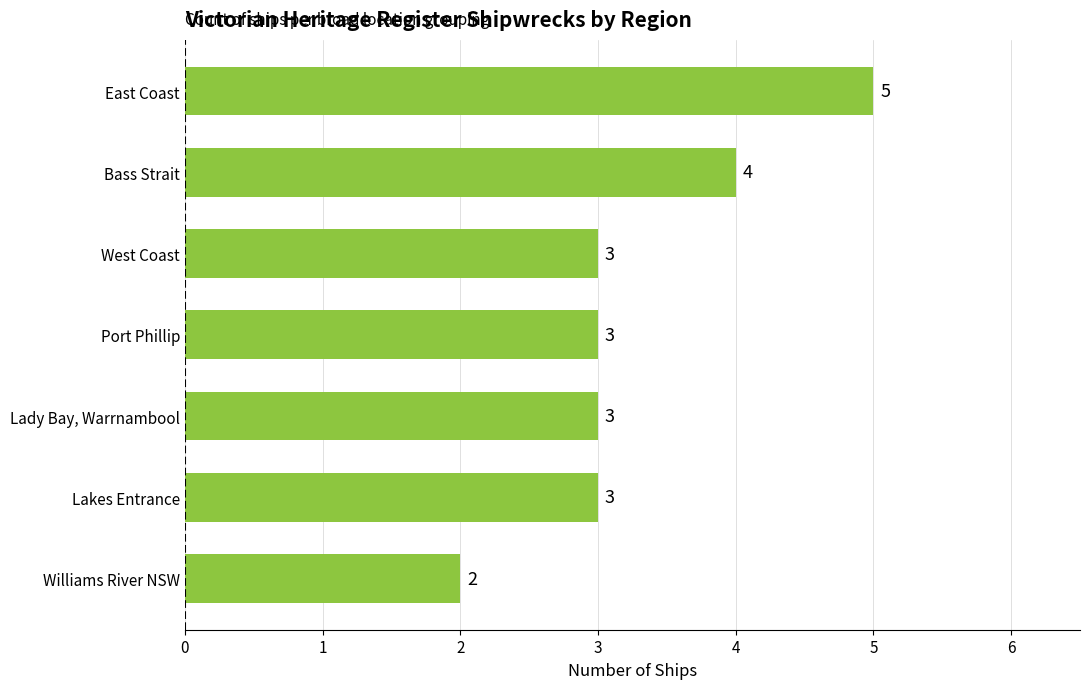

What is the average value?

3